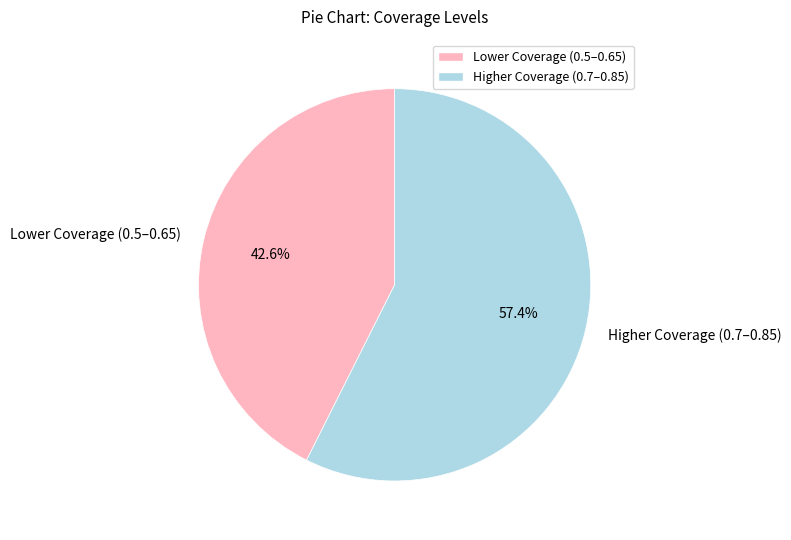

How many segments does this pie chart have?

2